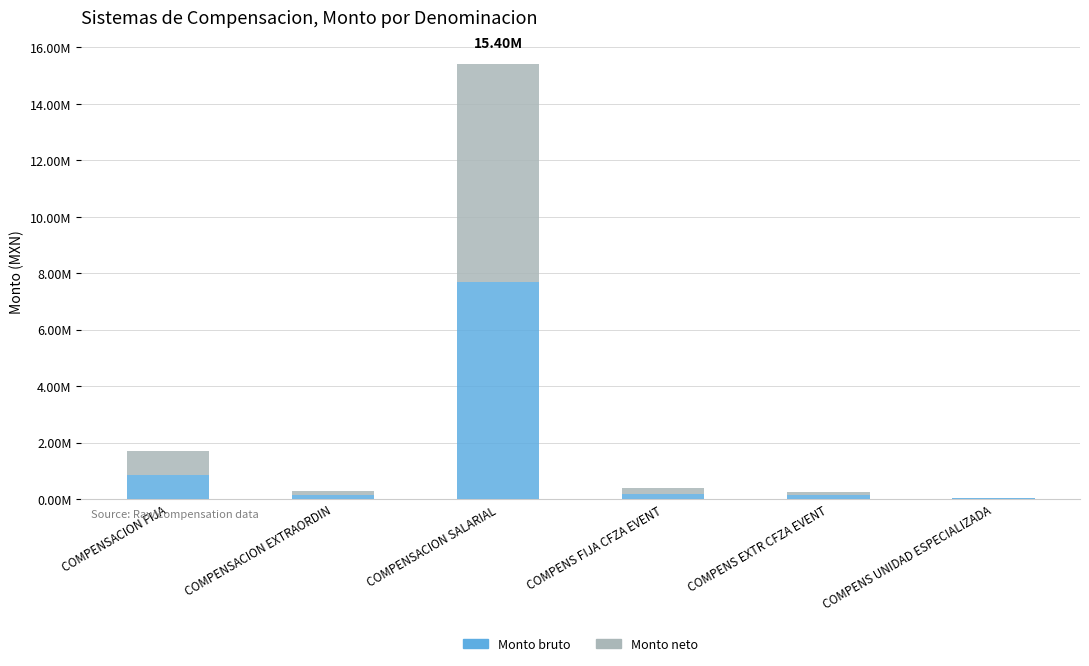

Between COMPENSACION EXTRAORDIN and COMPENS EXTR CFZA EVENT, which series saw the biggest shift?

Monto bruto